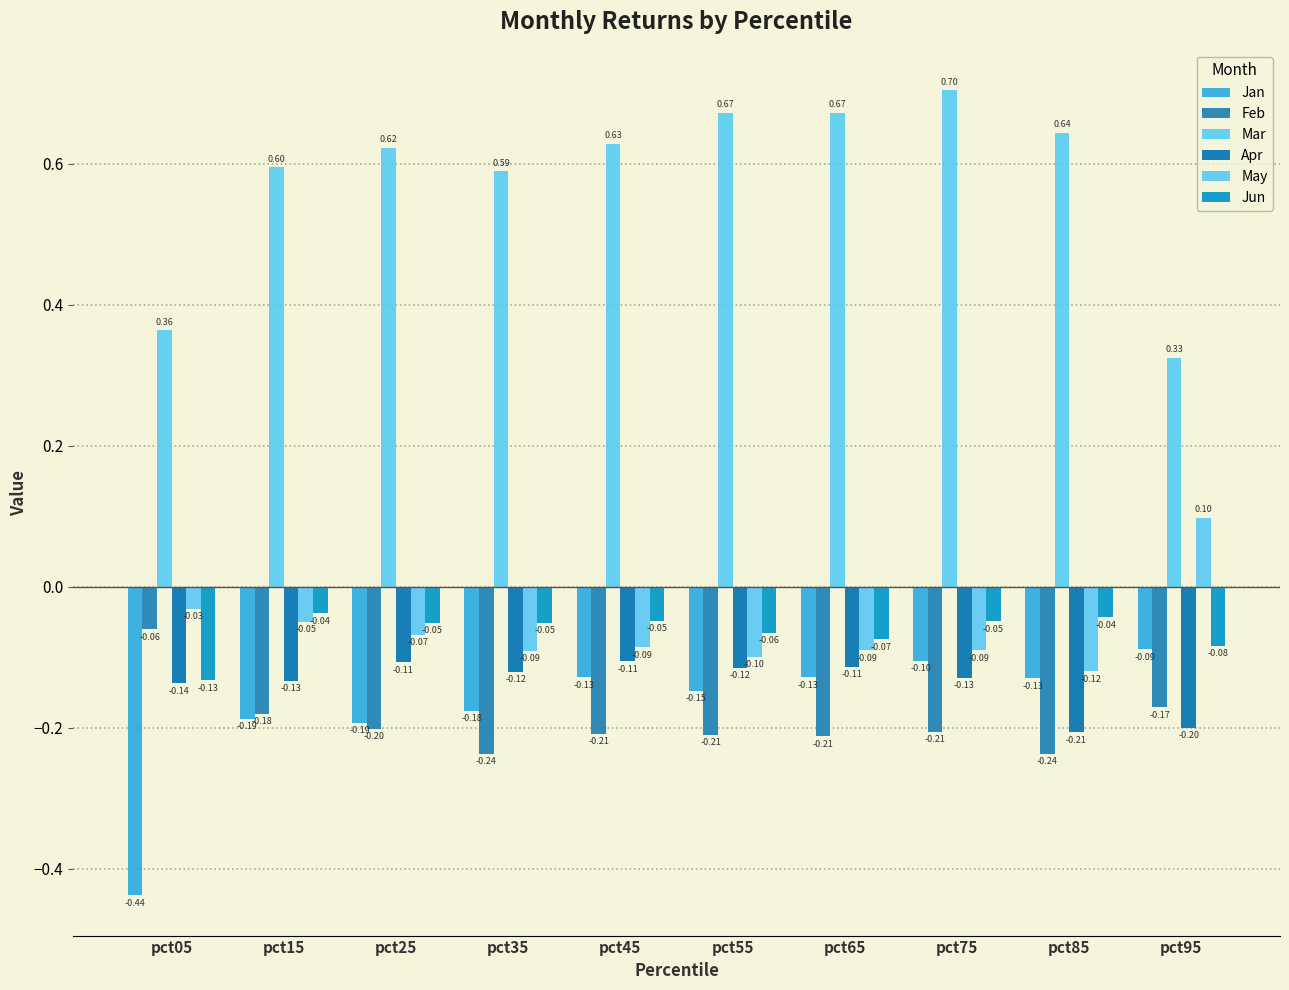

What value does the Mar series have at pct35?

0.6